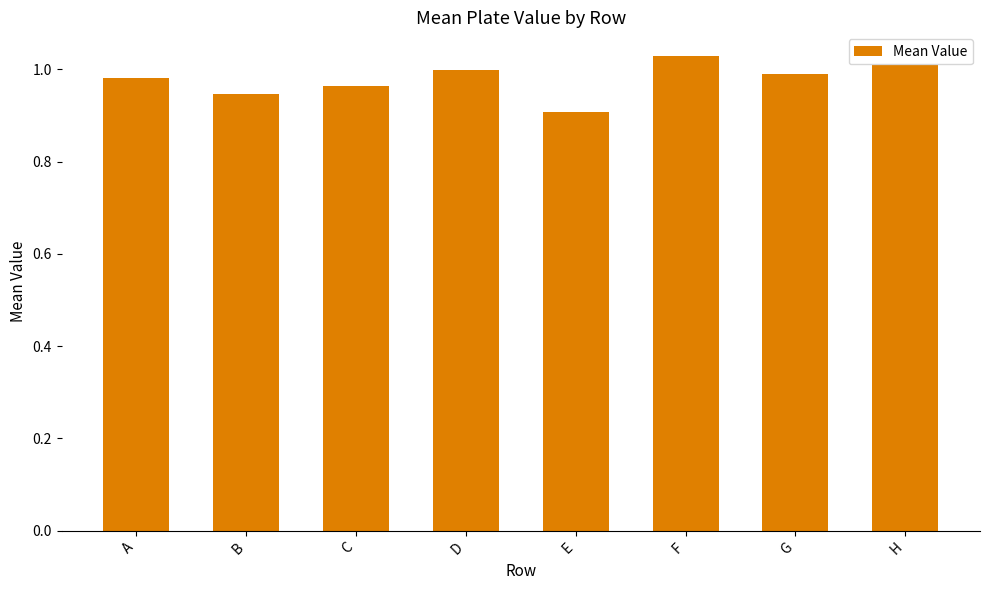

Which has a higher value, G or F?

F